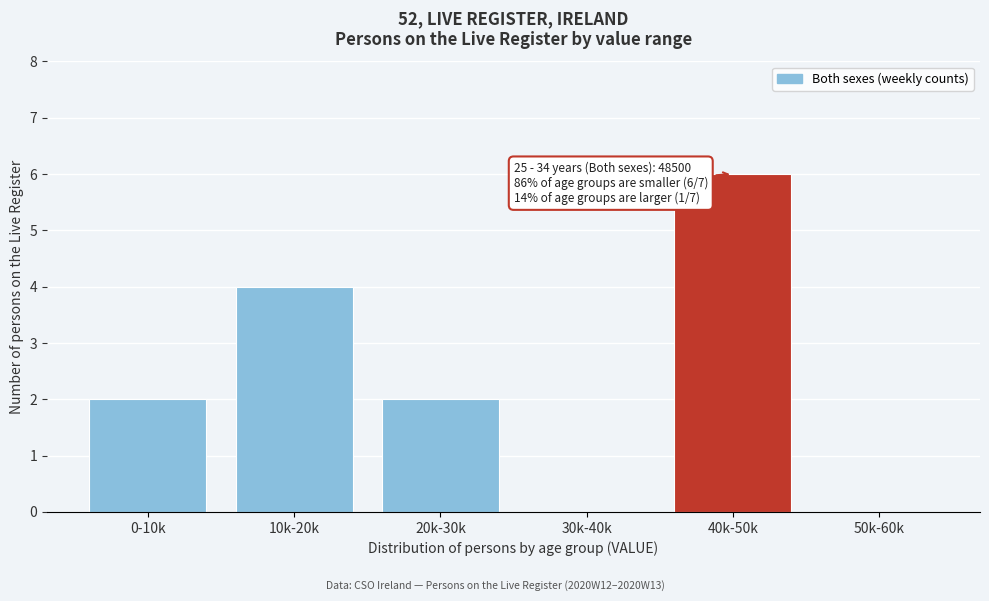

Reading left to right, list all the values displayed in this chart.

0-10k=2	10k-20k=4	20k-30k=2	30k-40k=0	40k-50k=6	50k-60k=0